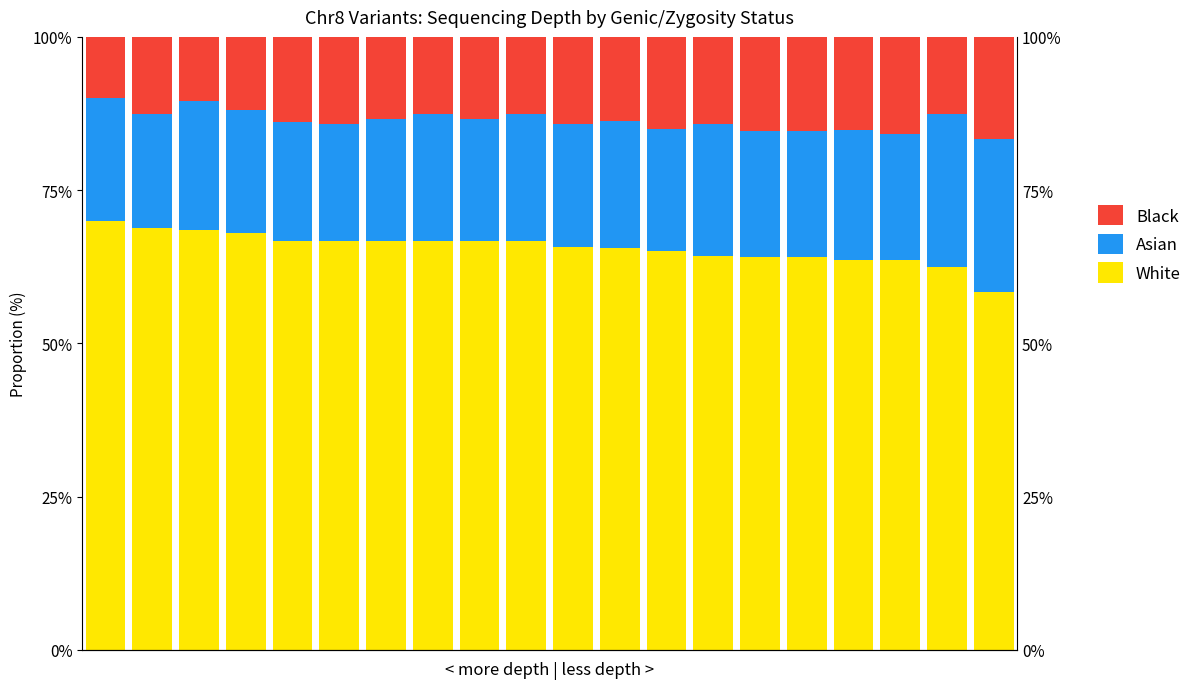

What is the lowest value of the White series?

58.3